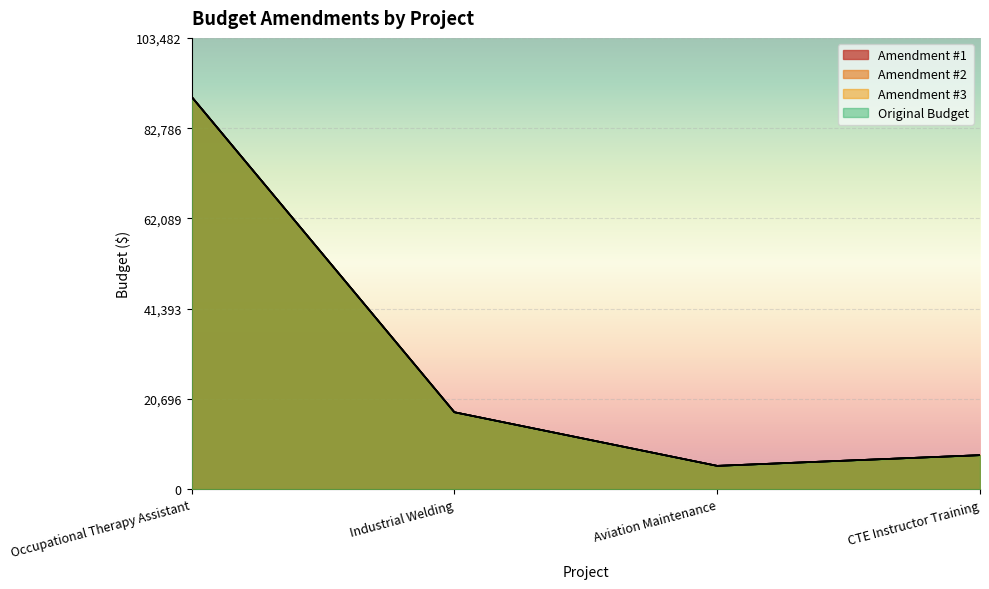

What position from the right is Aviation Maintenance?

2